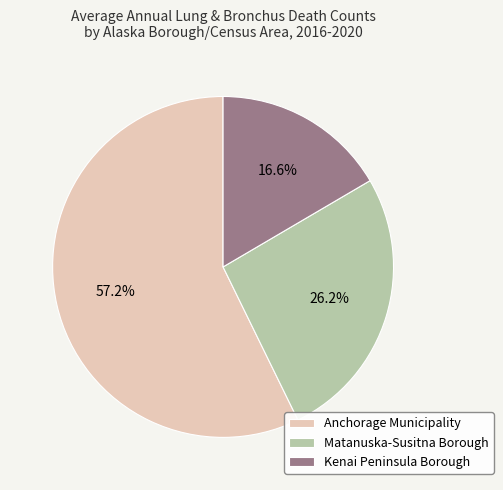

Do Kenai Peninsula Borough and Anchorage Municipality together represent more than half of the pie?

Yes